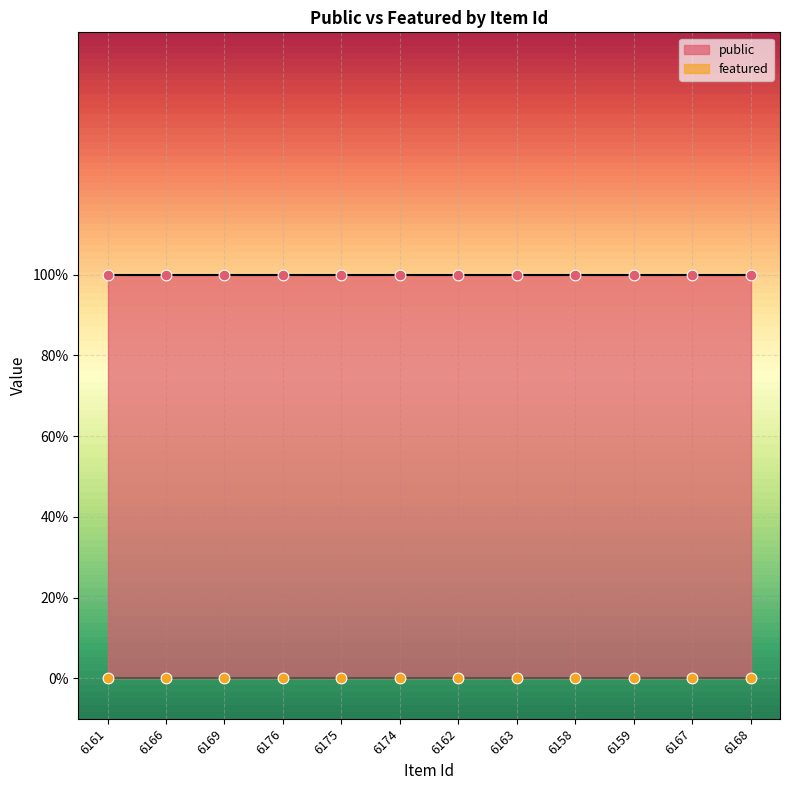

Which series reaches the maximum Y coordinate?

public